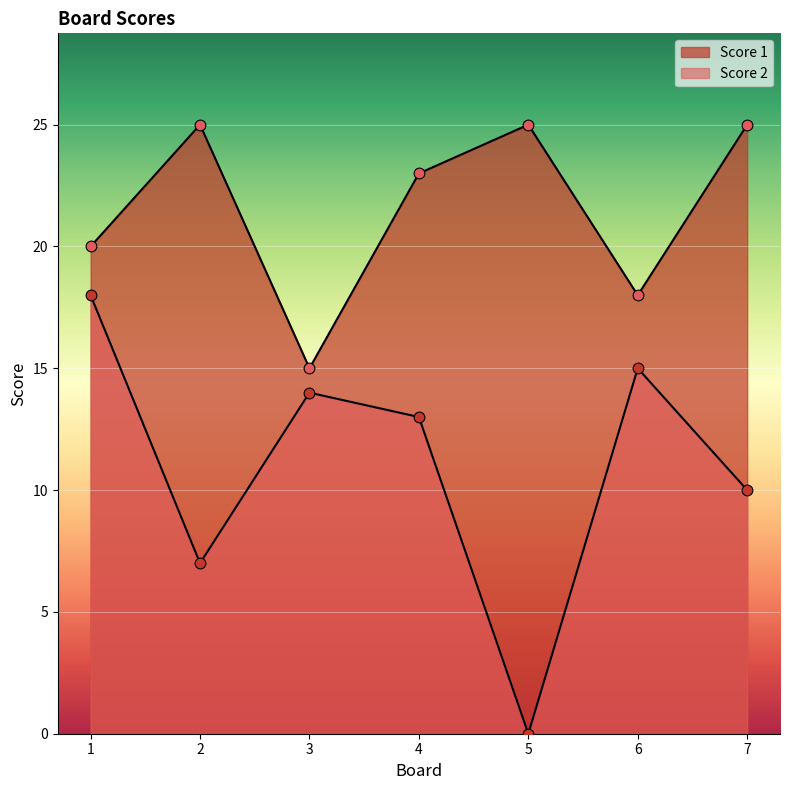

At which category is the sum across all series the highest?

1